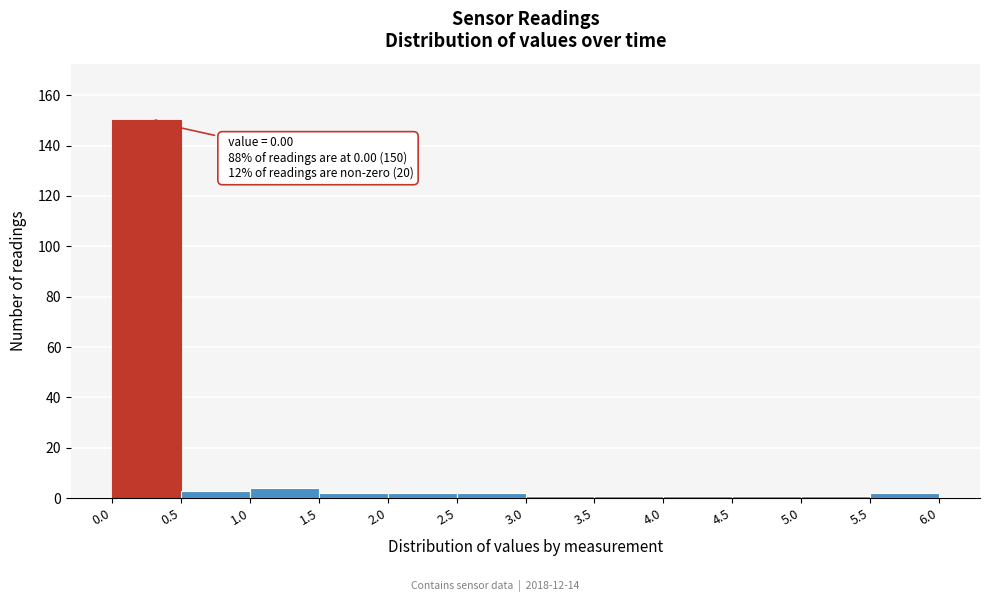

Which range on the x-axis has the tallest bar?

0.0 to 0.5